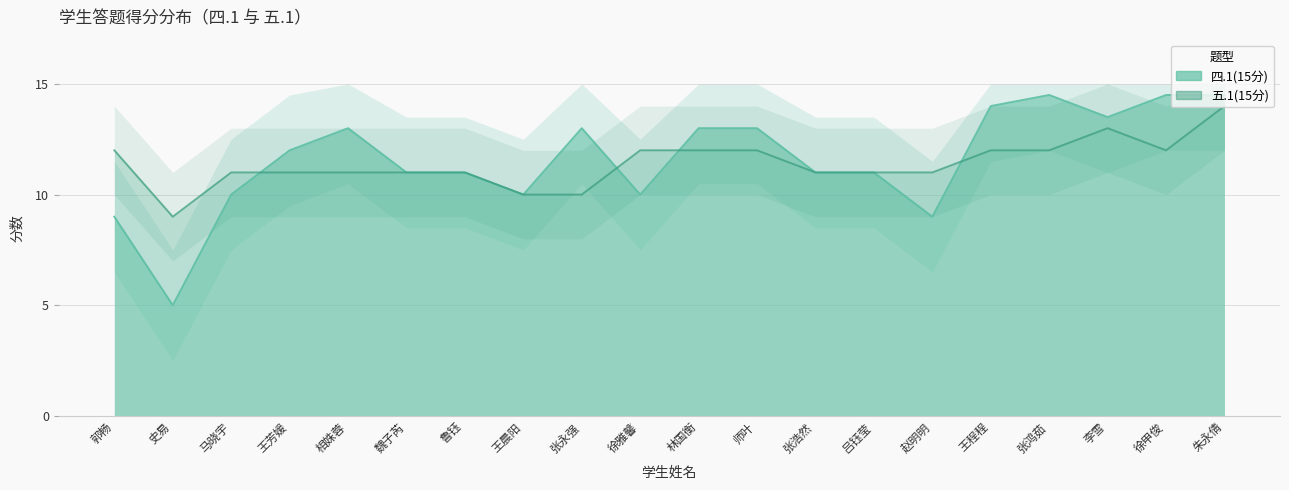

Which series has the largest range (max minus min)?

四.1(15分)